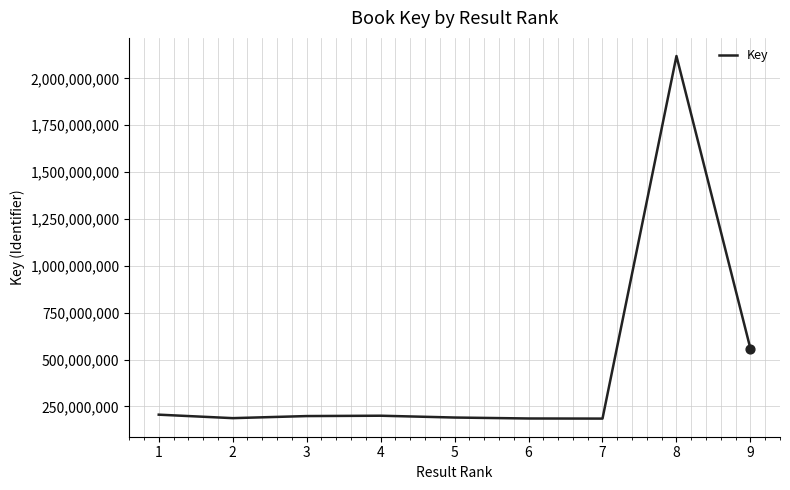

Approximately how many times larger is the value at 9 compared to 4?

2.8